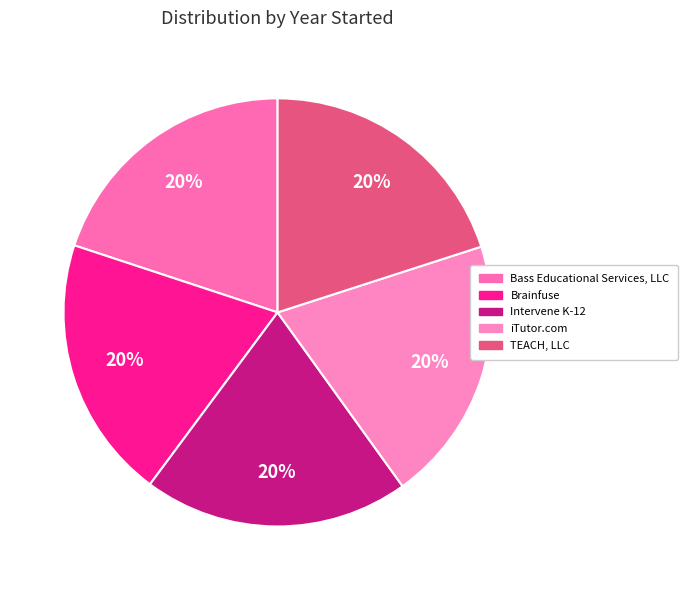

What is the smallest slice in the pie chart?

Brainfuse